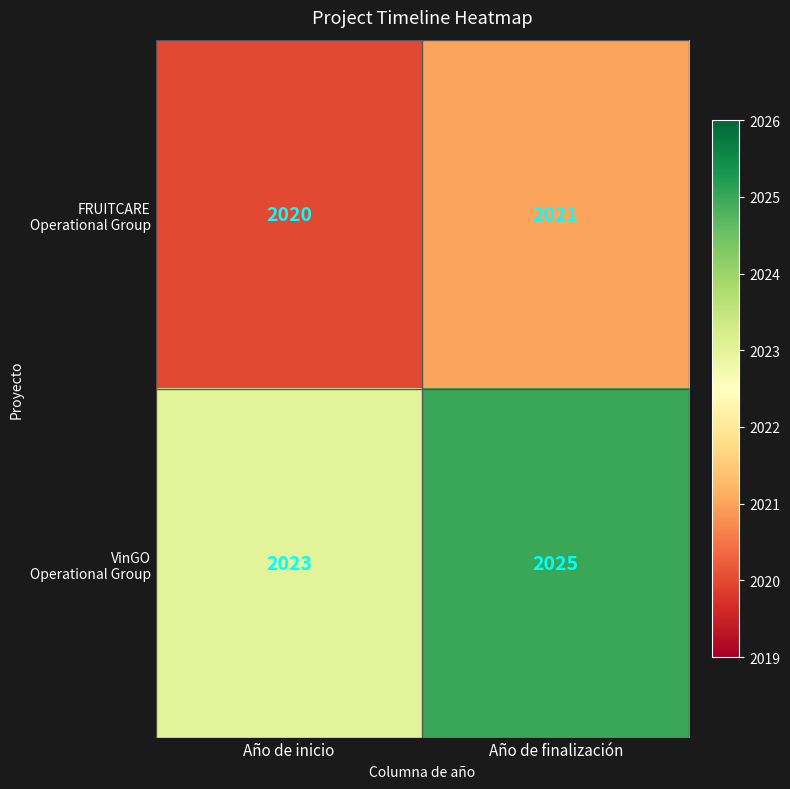

At which category is the sum across all series the highest?

Año de finalización